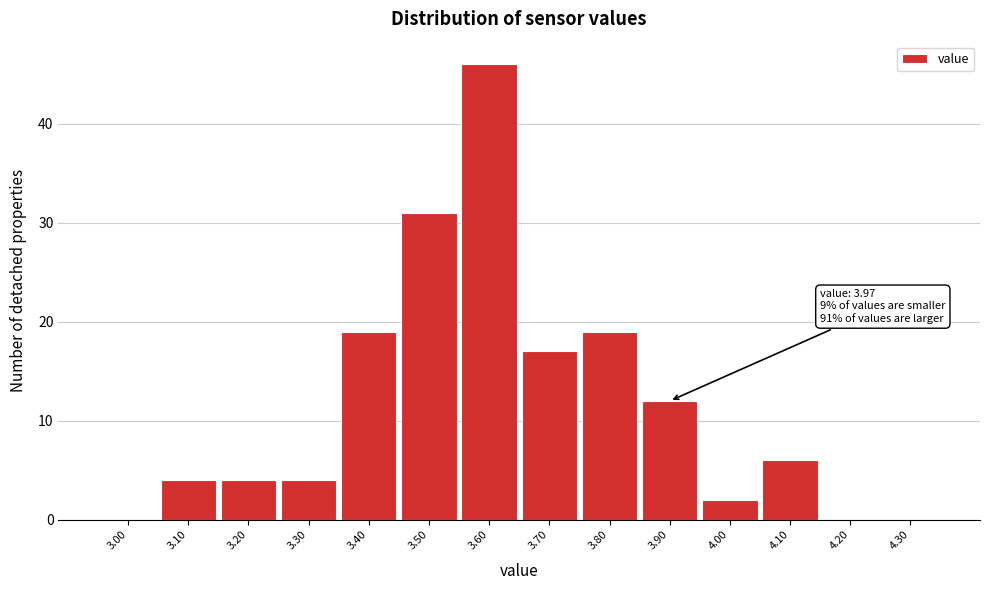

Reading right to left, list all the values displayed in this chart.

4.30=0	4.20=0	4.10=6	4.00=2	3.90=12	3.80=19	3.70=17	3.60=46	3.50=31	3.40=19	3.30=4	3.20=4	3.10=4	3.00=0